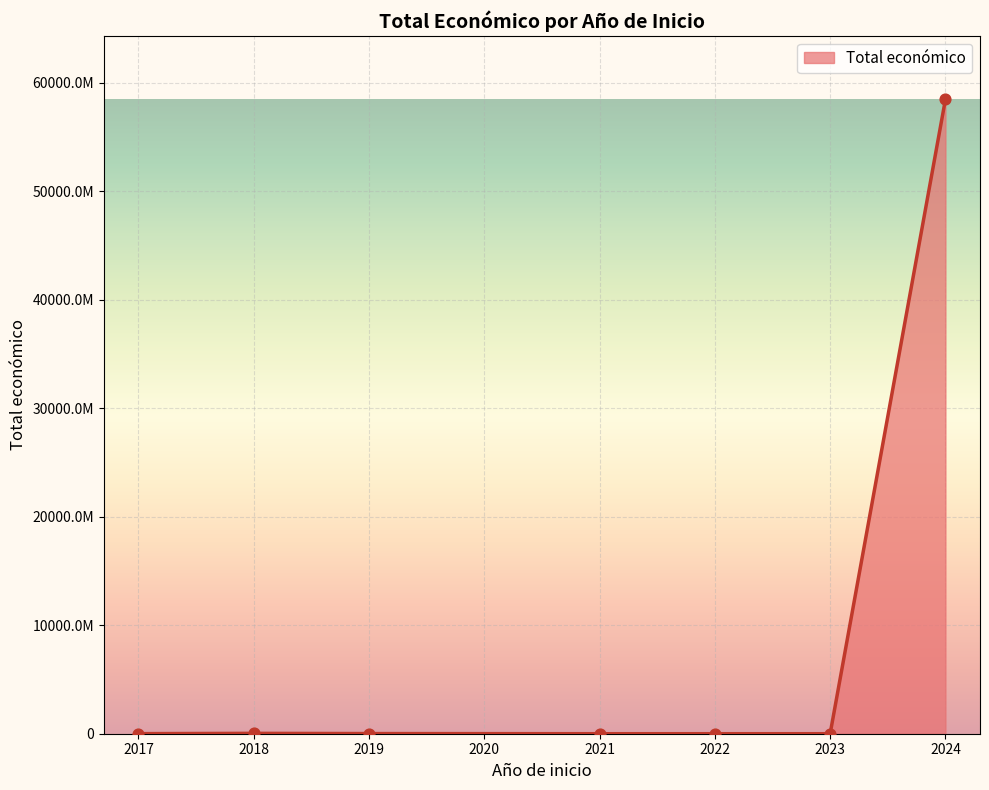

Is this an area chart (filled region under the line)?

Yes